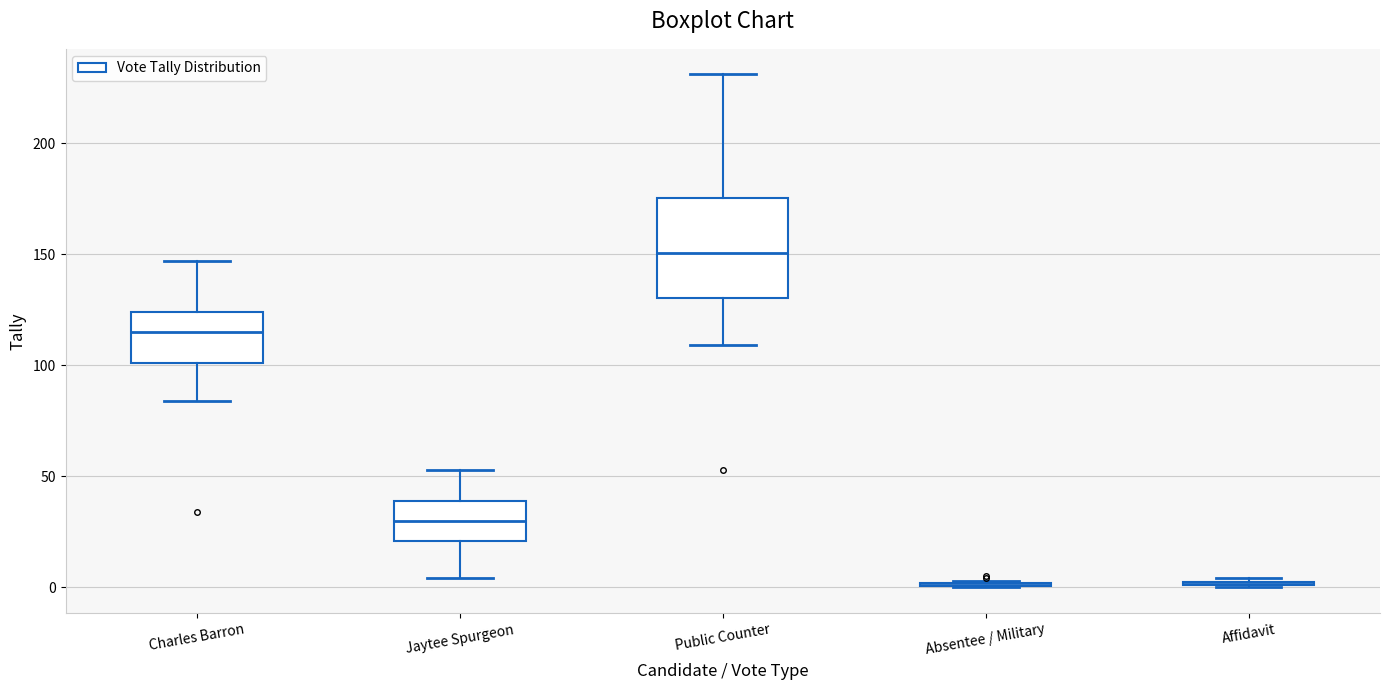

Reading left to right, transcribe this box plot: for each box, give where its median line is, the range the box spans, and where its two whiskers end, as read against the y-axis. The values are not printed on the chart, so give them approximately, as read against the axis.

Charles Barron: median 115, box 100 to 125, whiskers 85 to 145
Jaytee Spurgeon: median 30, box 20 to 40, whiskers 5 to 55
Public Counter: median 150, box 130 to 175, whiskers 110 to 230
Absentee / Military: box collapsed to a line at 0, whiskers 0 to 5
Affidavit: box collapsed to a line at 0, whiskers 0 to 5